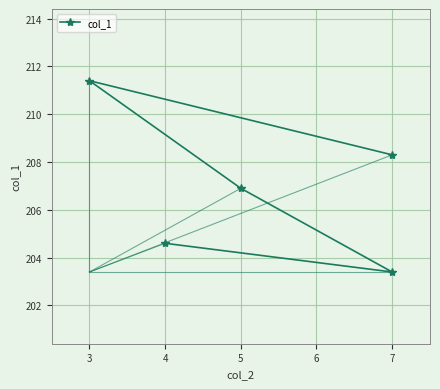

How many points are higher than both their immediate neighbors (excluding endpoints)?

1